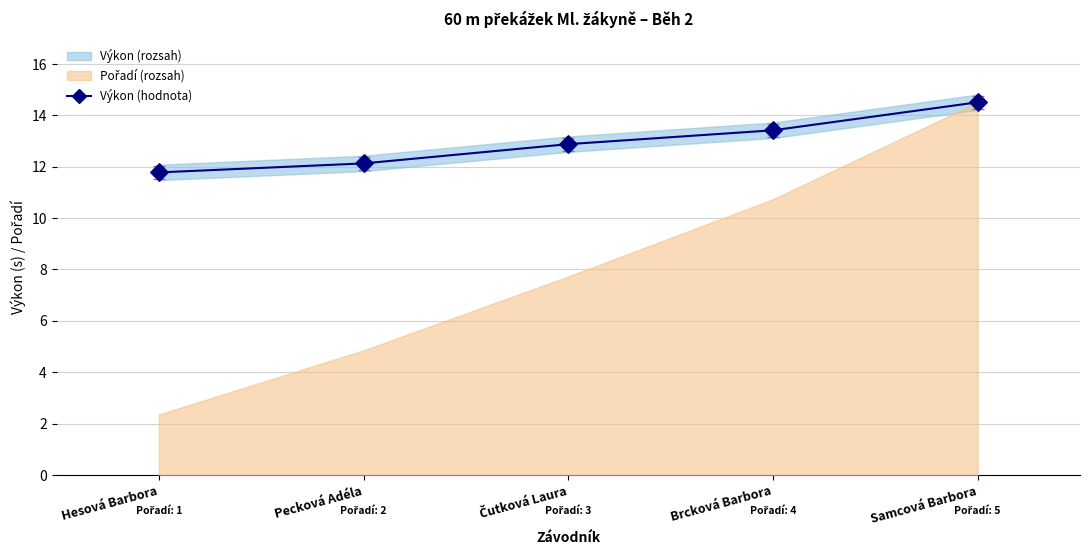

What is the average Y value?

12.9